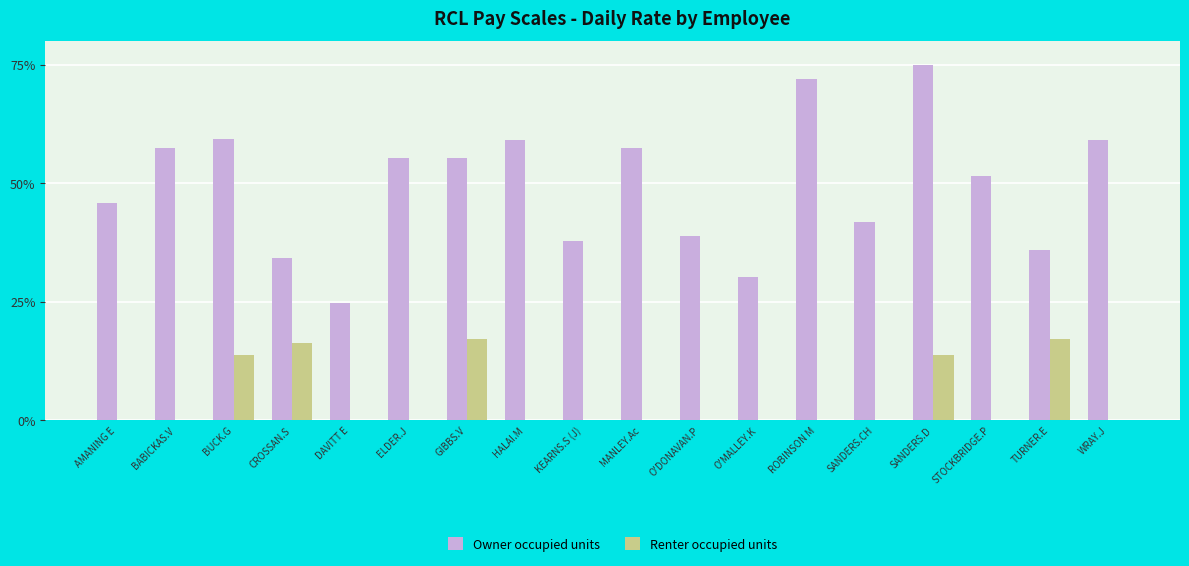

Which series changed the most between GIBBS.V and MANLEY.Ac?

Renter occupied units